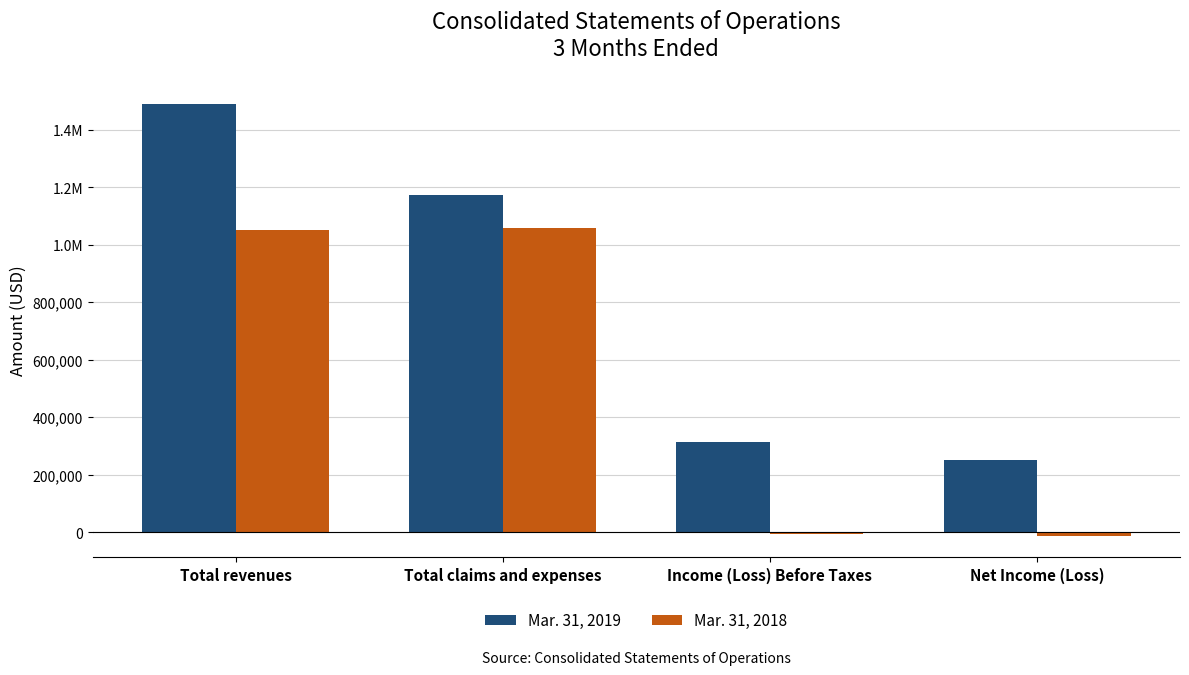

Are the bars grouped side by side (vs. stacked)?

Yes